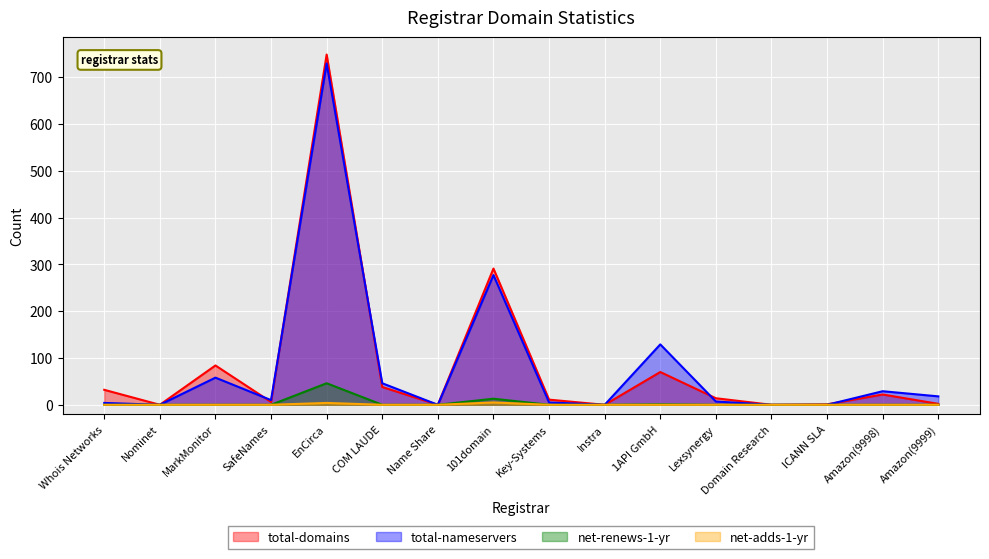

Reading left to right, what are all the values shown in this chart?

total-domains: Whois Networks=32	Nominet=0	MarkMonitor=84	SafeNames=6	EnCirca=748	COM LAUDE=38	Name Share=0	101domain=291	Key-Systems=11	Instra=0	1API GmbH=70	Lexsynergy=14	Domain Research=0	ICANN SLA=1	Amazon(9998)=22	Amazon(9999)=2
total-nameservers: Whois Networks=4	Nominet=0	MarkMonitor=58	SafeNames=10	EnCirca=729	COM LAUDE=46	Name Share=0	101domain=277	Key-Systems=5	Instra=0	1API GmbH=129	Lexsynergy=7	Domain Research=0	ICANN SLA=0	Amazon(9998)=29	Amazon(9999)=18
net-renews-1-yr: Whois Networks=0	Nominet=0	MarkMonitor=0	SafeNames=0	EnCirca=46	COM LAUDE=0	Name Share=0	101domain=13	Key-Systems=0	Instra=0	1API GmbH=1	Lexsynergy=0	Domain Research=0	ICANN SLA=0	Amazon(9998)=0	Amazon(9999)=0
net-adds-1-yr: Whois Networks=0	Nominet=0	MarkMonitor=0	SafeNames=0	EnCirca=4	COM LAUDE=0	Name Share=0	101domain=5	Key-Systems=0	Instra=0	1API GmbH=0	Lexsynergy=0	Domain Research=0	ICANN SLA=0	Amazon(9998)=0	Amazon(9999)=0